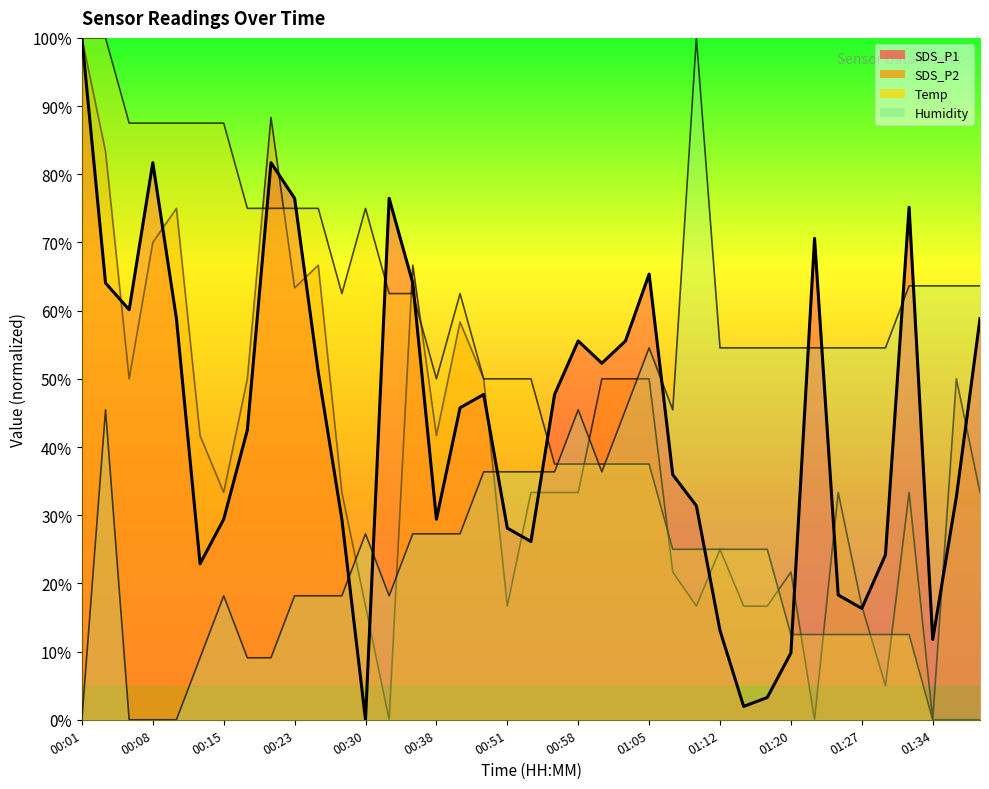

What is the spread (max minus min) of values at 00:53?

23.9